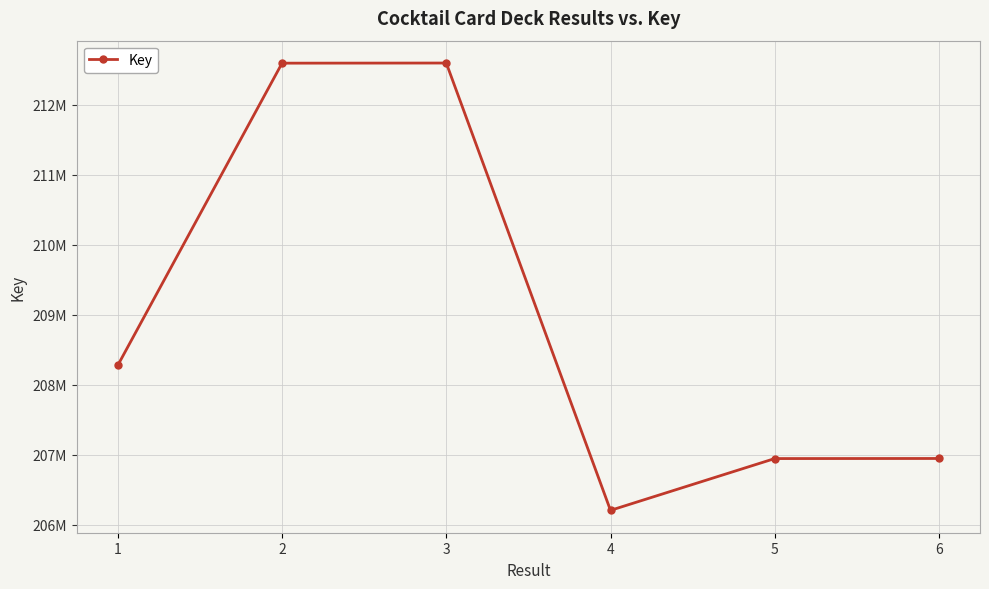

List the labels in order of value, smallest first.

4, 5, 6, 1, 2, 3